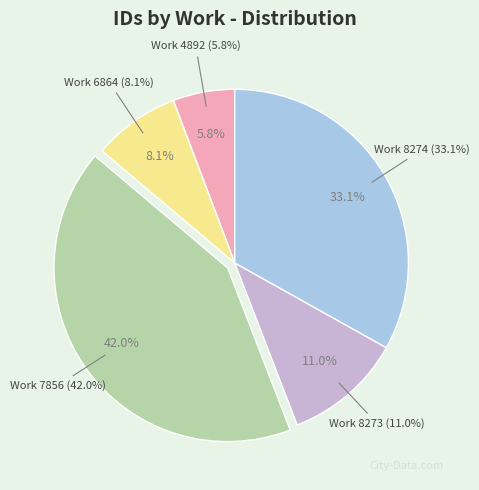

To the nearest percent, what is the difference between the 7856 and 8273 slice percentages?

31%